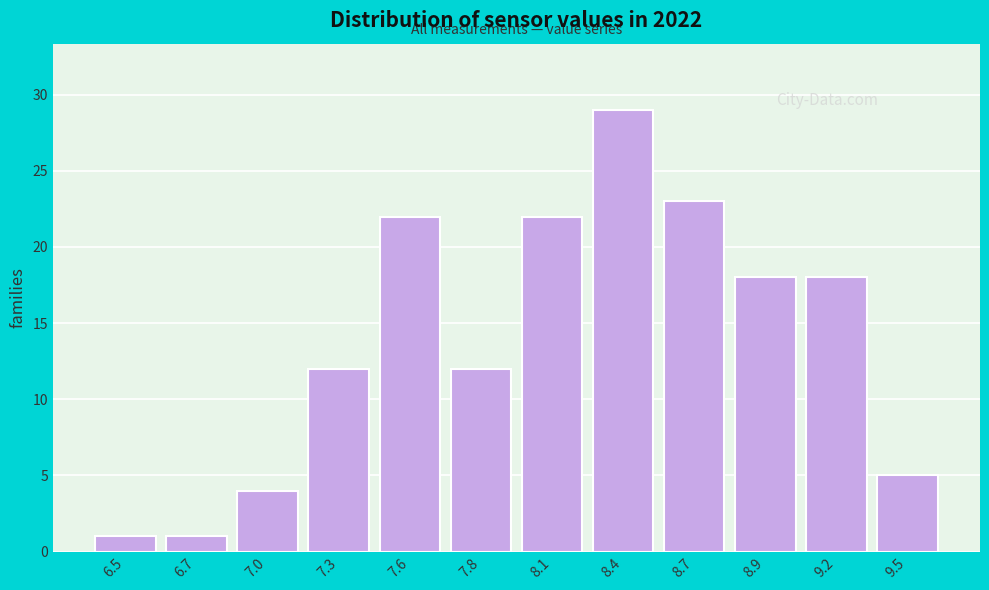

Reading left to right, what are all the values shown in this chart?

1	1	4	12	22	12	22	29	23	18	18	5